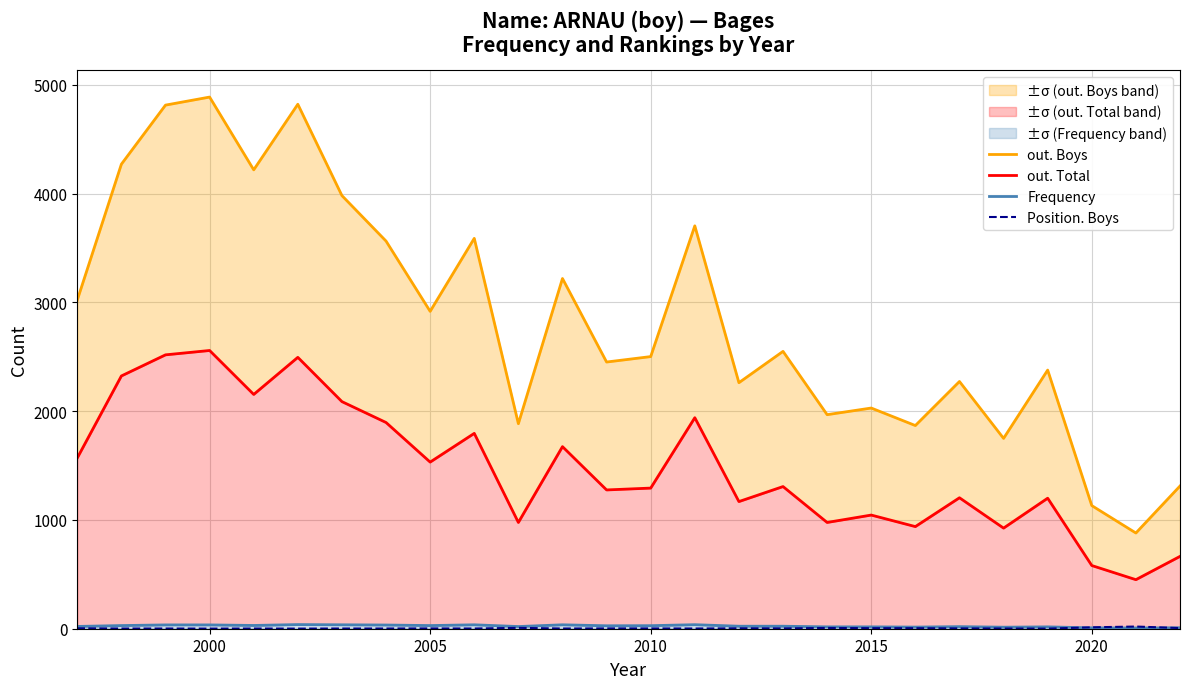

What is the lowest value of the Frequency series?

6